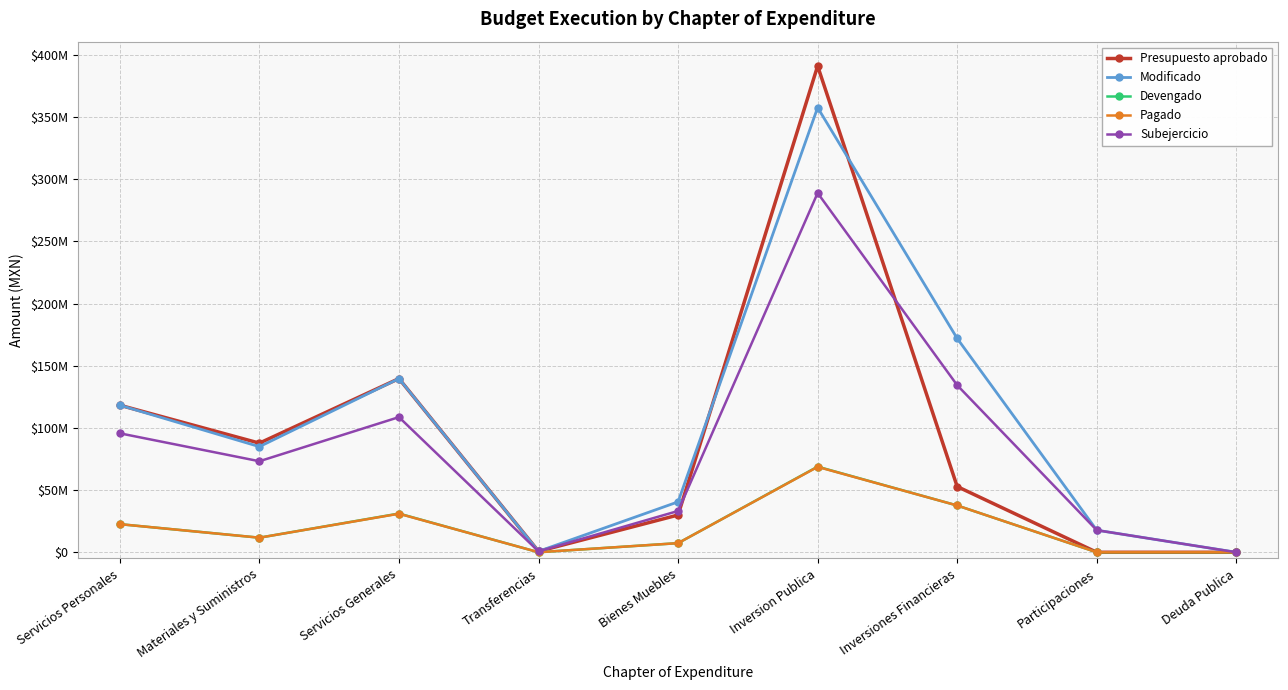

At which label is Presupuesto aprobado closest to 195593963?

Servicios Generales